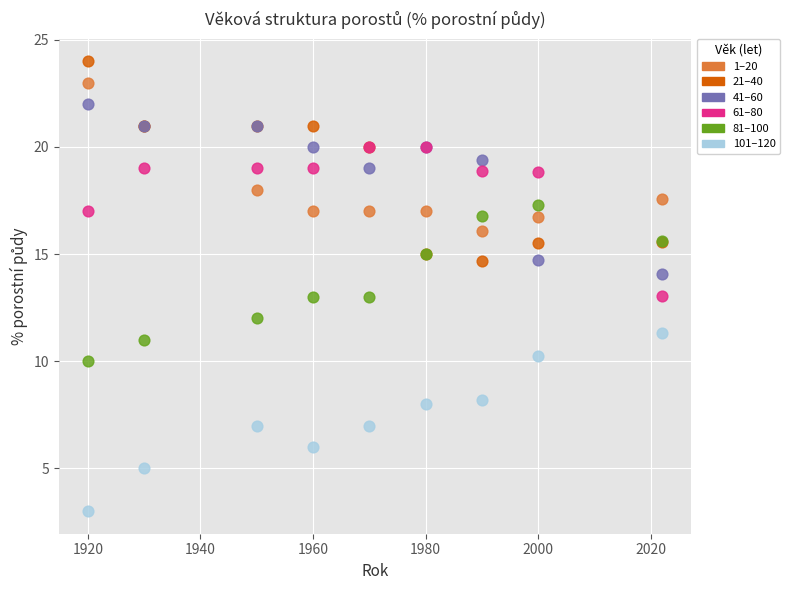

Which series contains the lowest Y value?

101–120